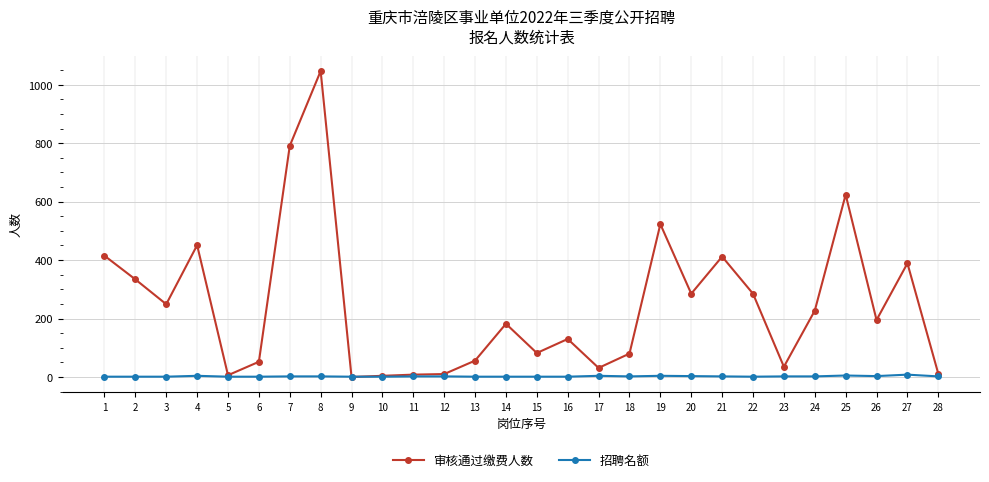

Between 15 and 24, which series saw the biggest shift?

审核通过缴费人数